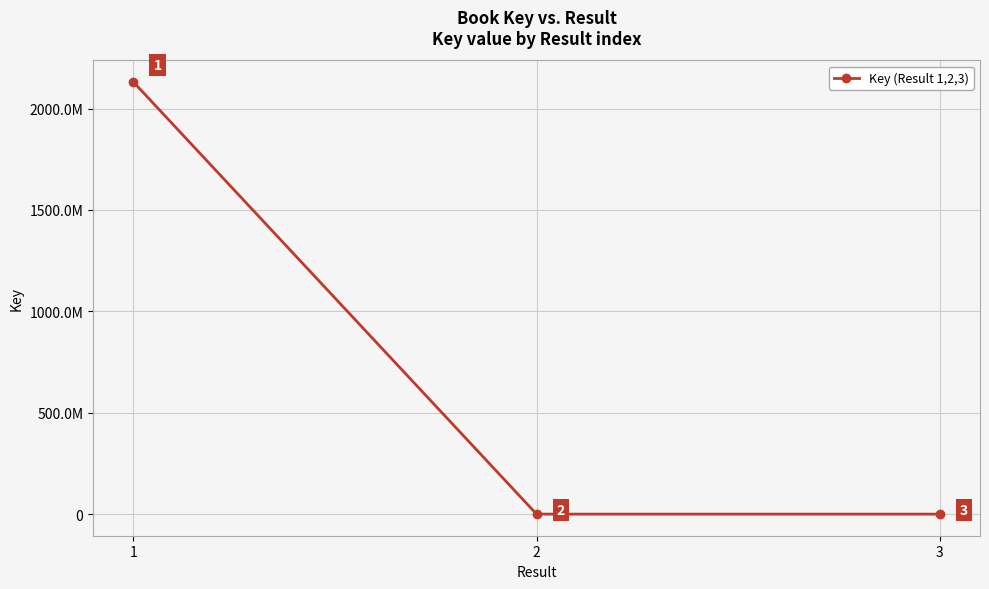

What is the average value?

710133429